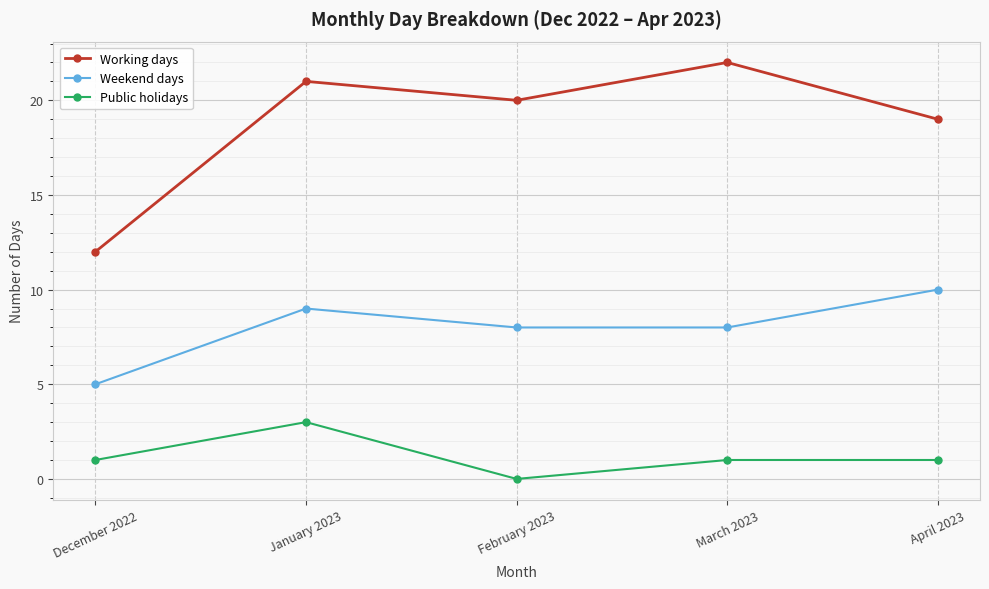

What are all the series names shown in the legend?

Working days, Weekend days, Public holidays